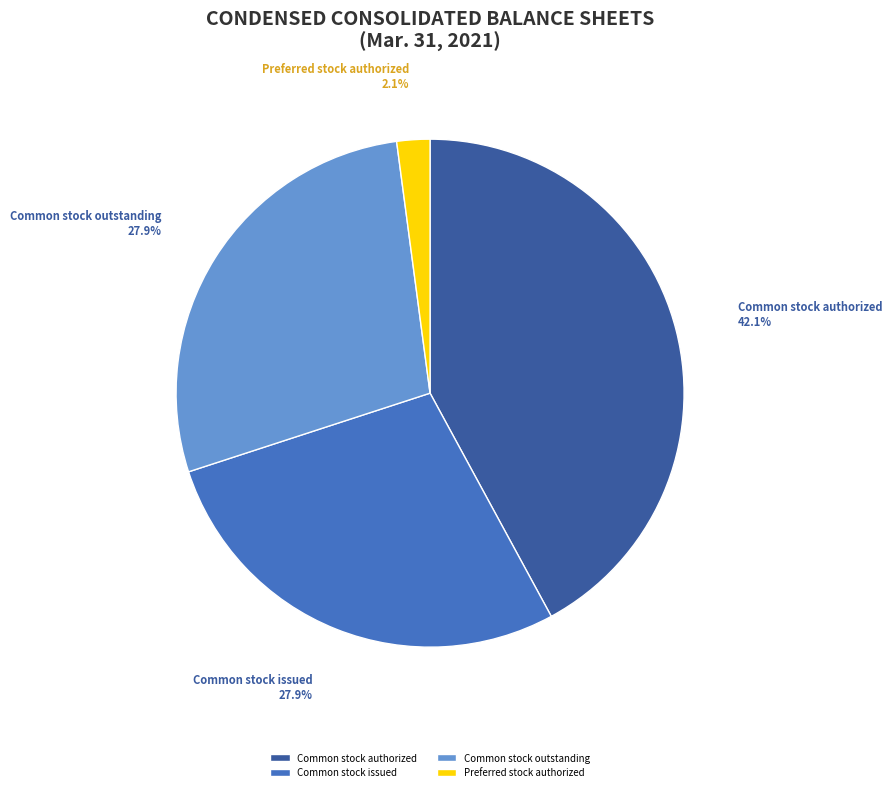

What is the smallest slice in the pie chart?

Preferred stock authorized